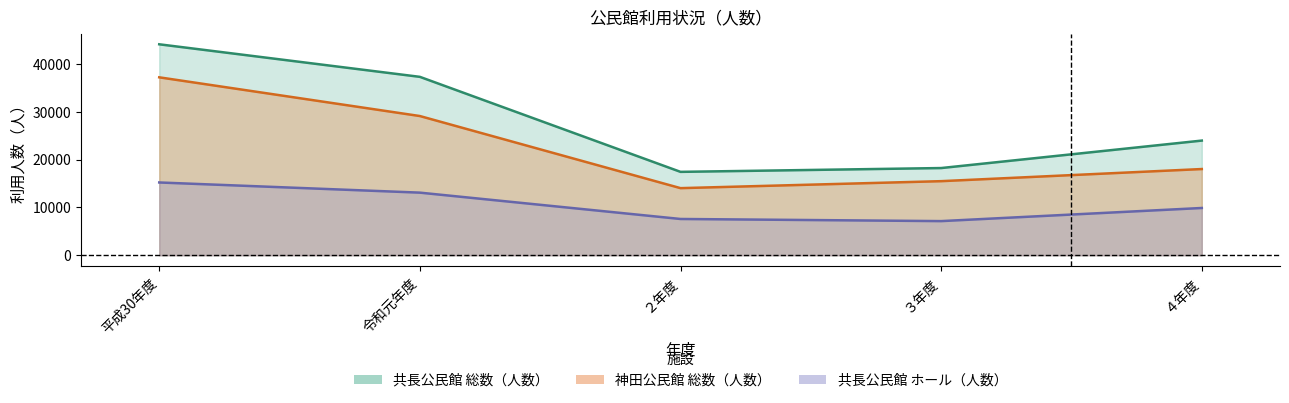

Is the value of 共長公民館 総数（人数） at ２年度 greater than the value of 共長公民館 ホール（人数） at 令和元年度?

Yes